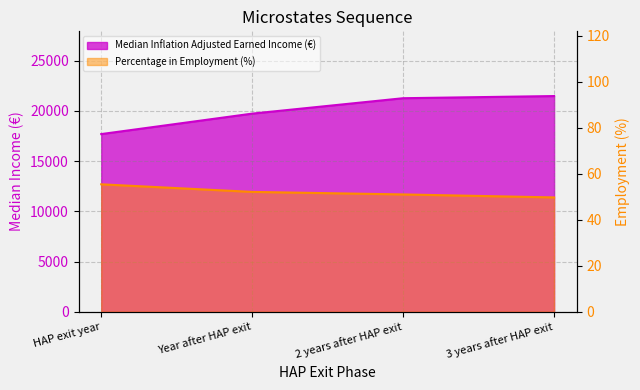

Between HAP exit year and Year after HAP exit, which series saw the biggest shift?

Median Inflation Adjusted Earned Income (€)